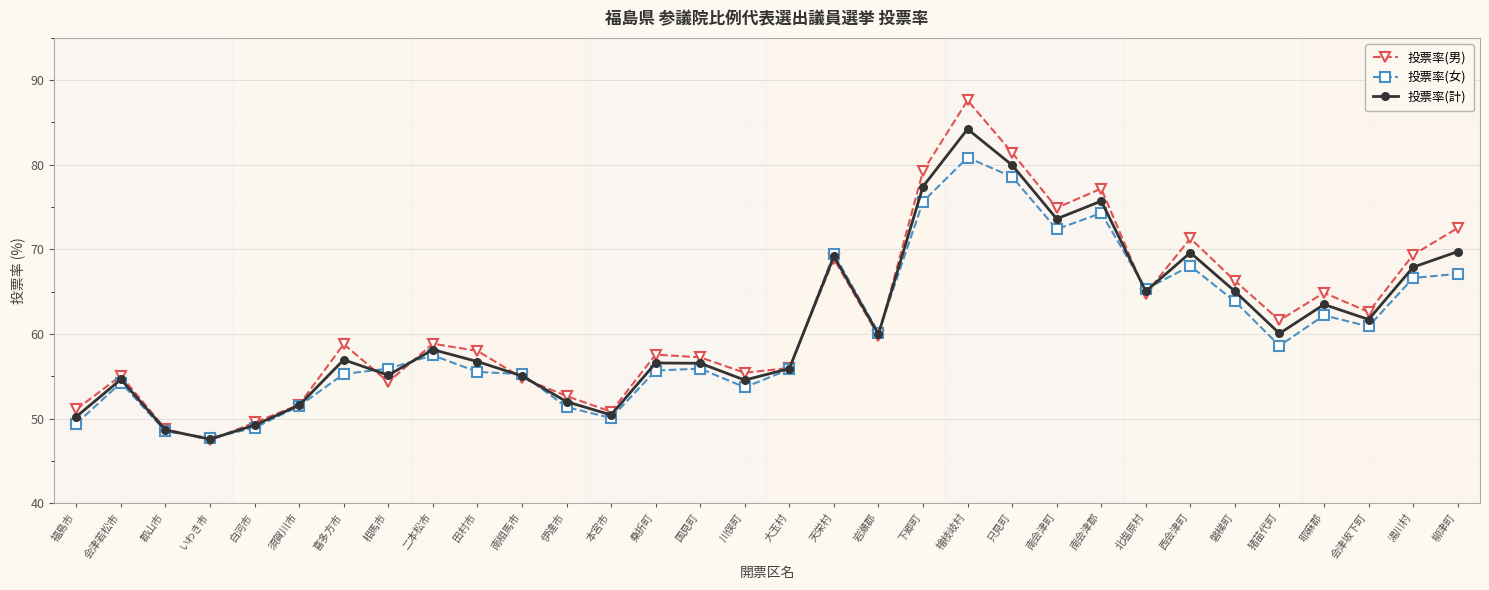

Which series has the widest spread of values?

投票率(男)